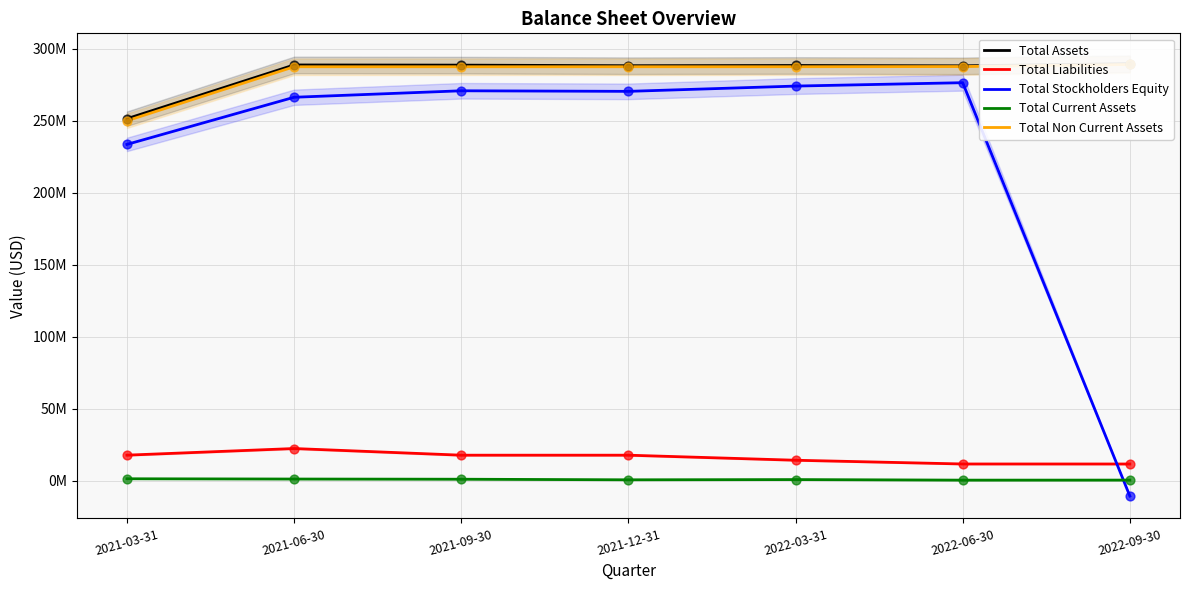

Which series contains the highest Y value?

Total Assets